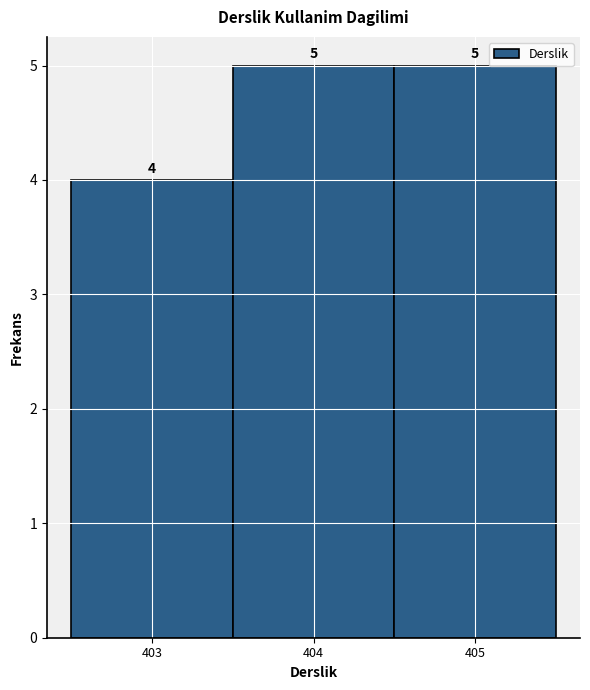

What is the height of the bar covering 402.5 to 403.5 on the x-axis?

4